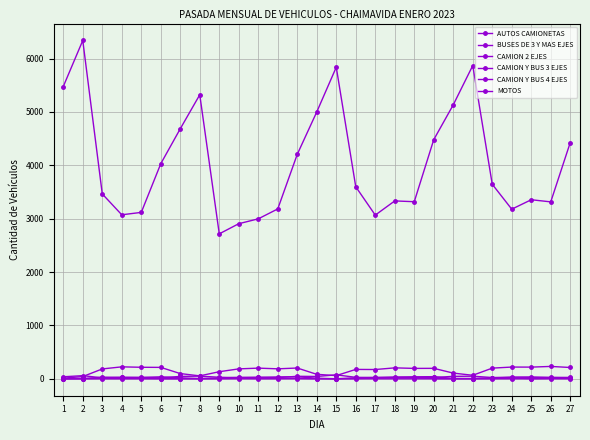

How many data points in MOTOS are less than 25?

13